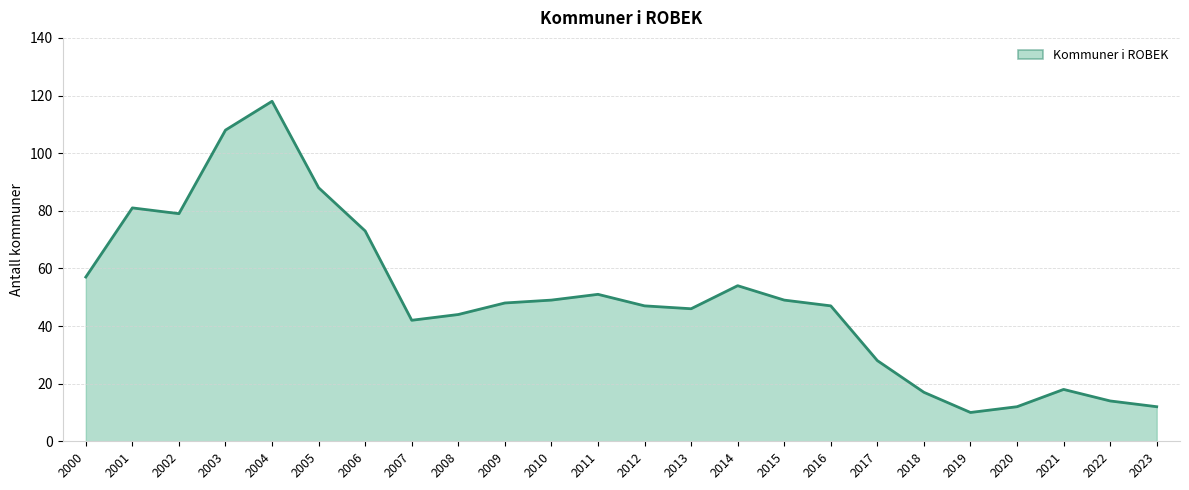

What is the greatest value displayed?

118